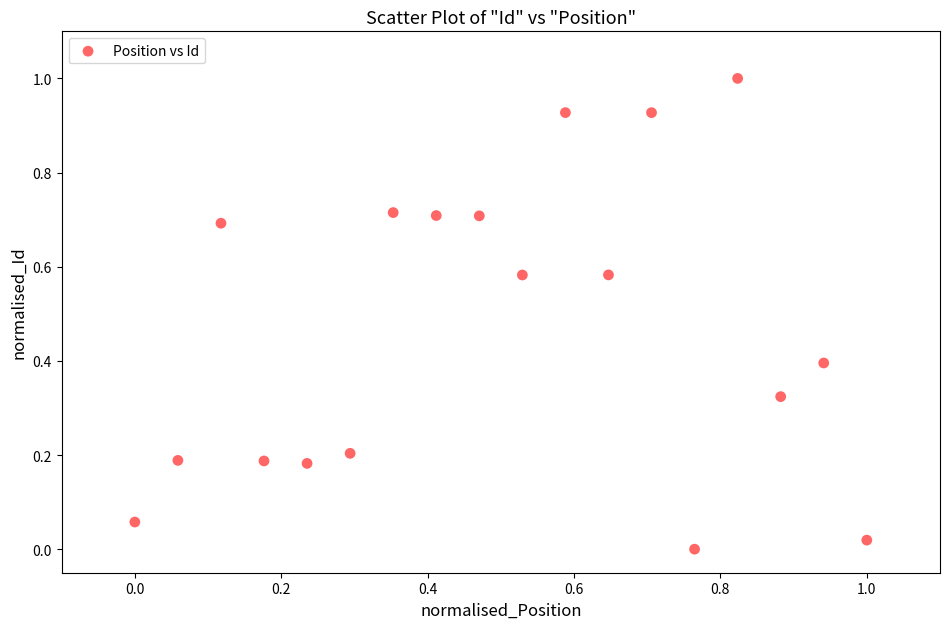

What is the range of Y values (max minus min)?

1.0